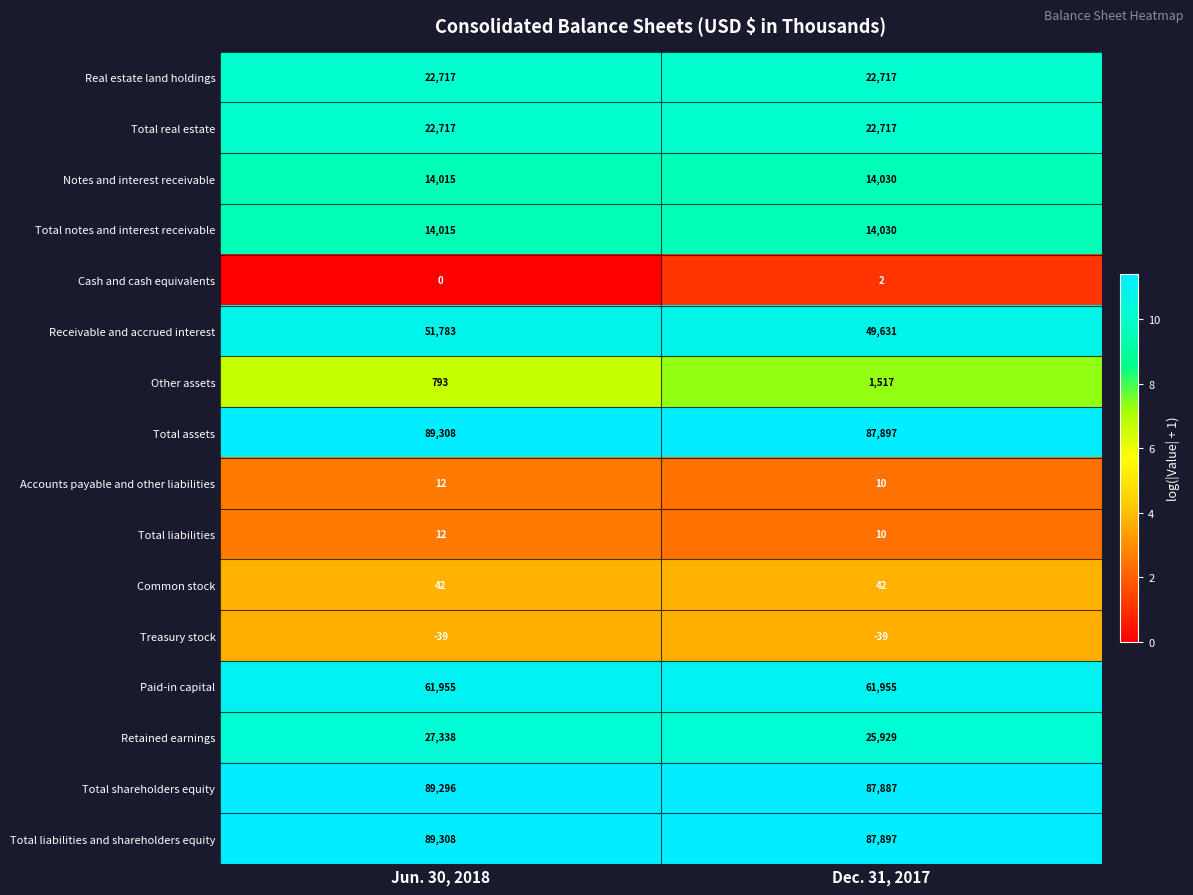

Rank the categories by Other assets value from highest to lowest.

Dec. 31, 2017, Jun. 30, 2018